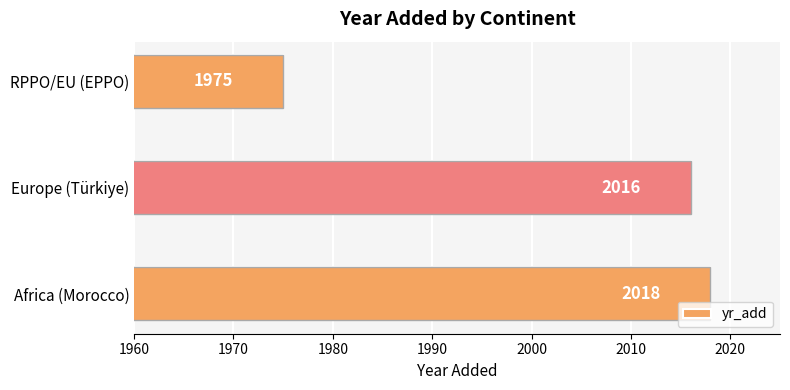

What is the value of the 2nd bar from the left?

2016